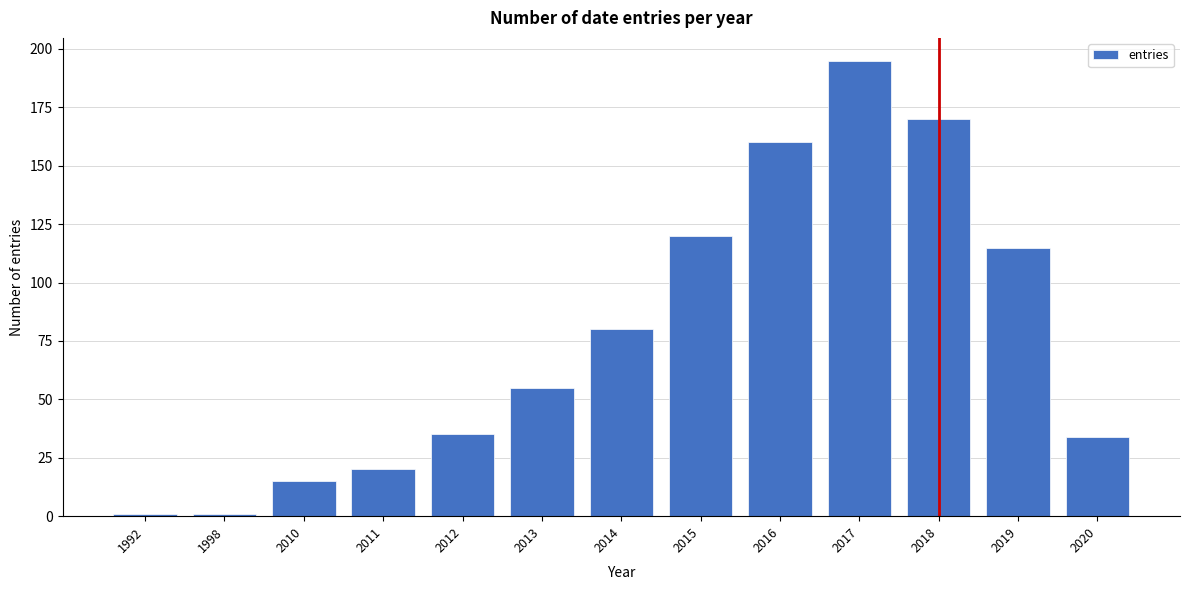

Reading left to right, transcribe all the data shown in this chart.

1	1	15	20	35	55	80	120	160	195	170	115	34